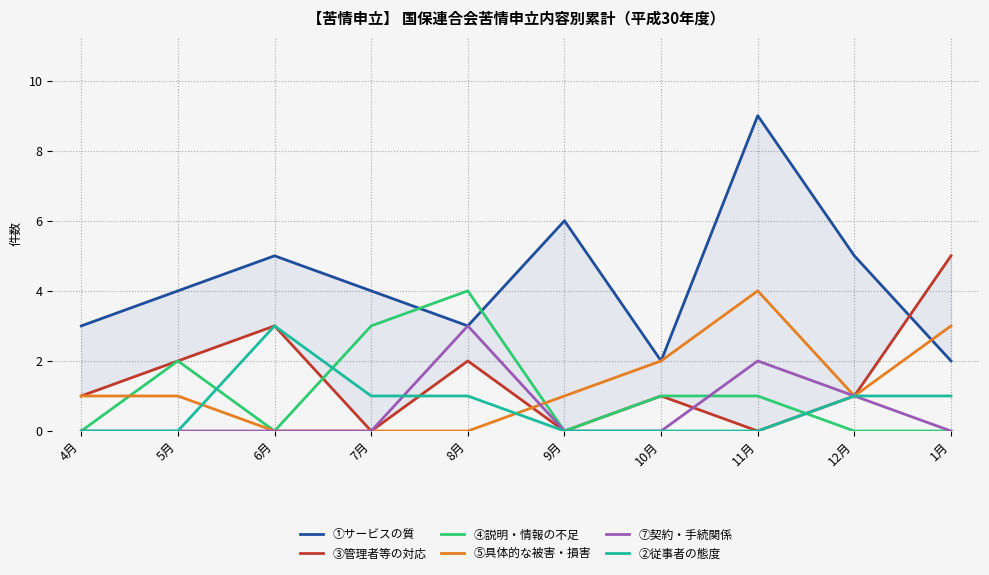

Where is the first local maximum for ②従事者の態度?

6月